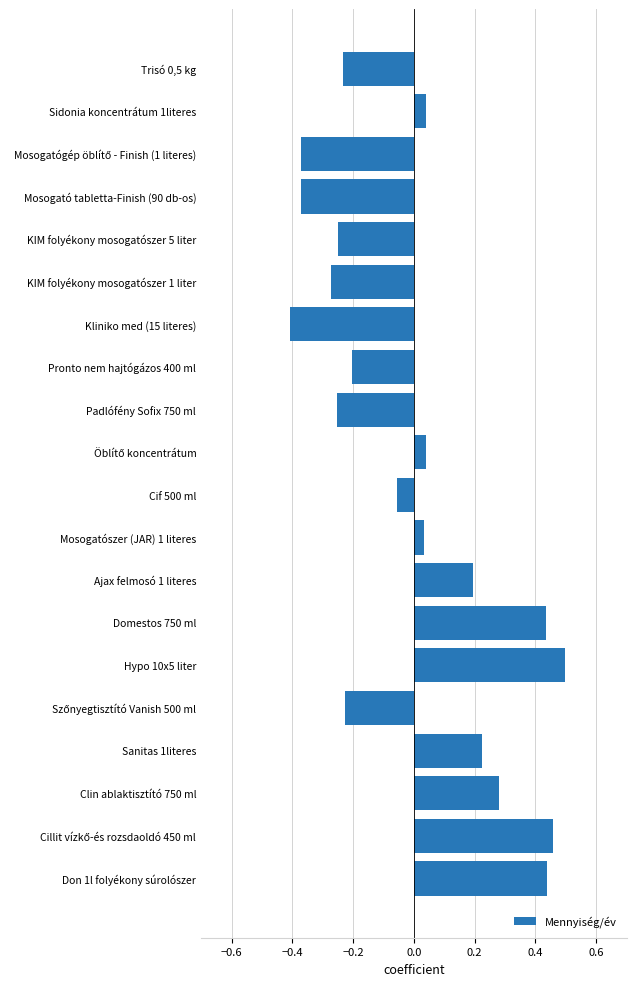

How many data points are above 0?

10